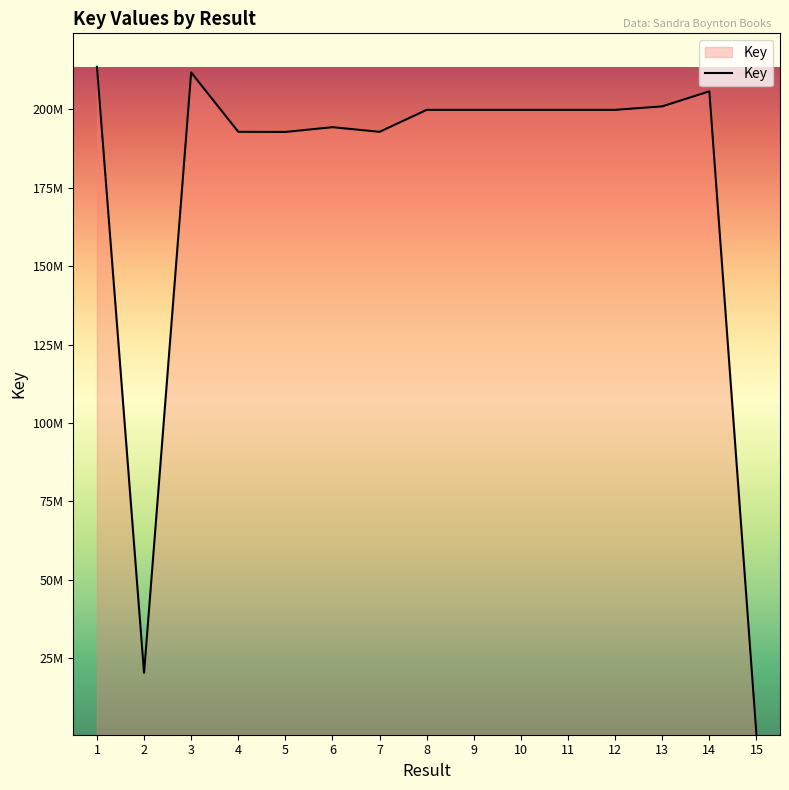

List the labels in order of value, smallest first.

15, 2, 5, 4, 7, 6, 10, 9, 8, 11, 12, 13, 14, 3, 1